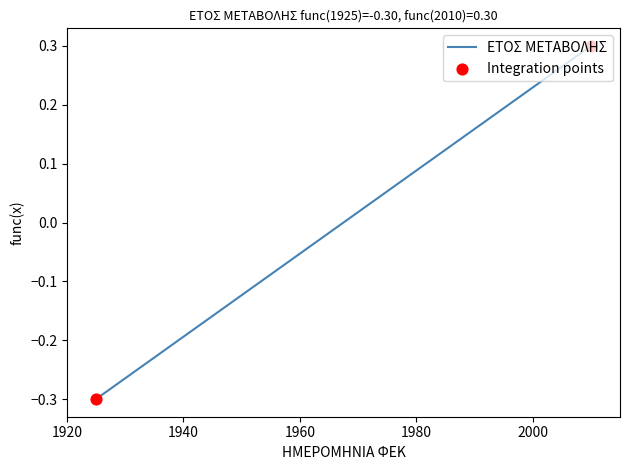

What is the greatest value displayed?

0.3